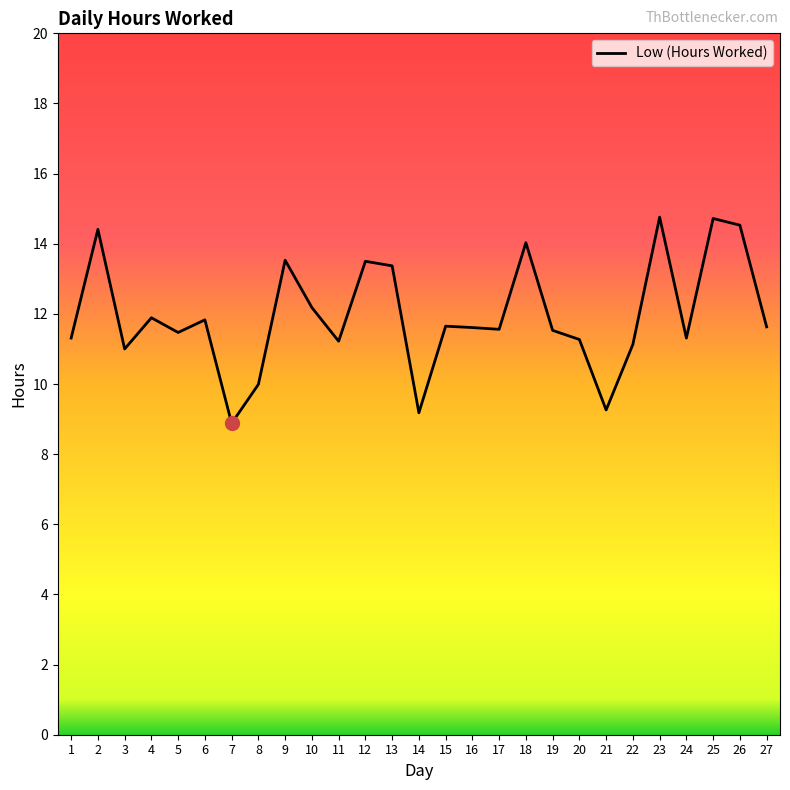

Is this an area chart (filled region under the line)?

No